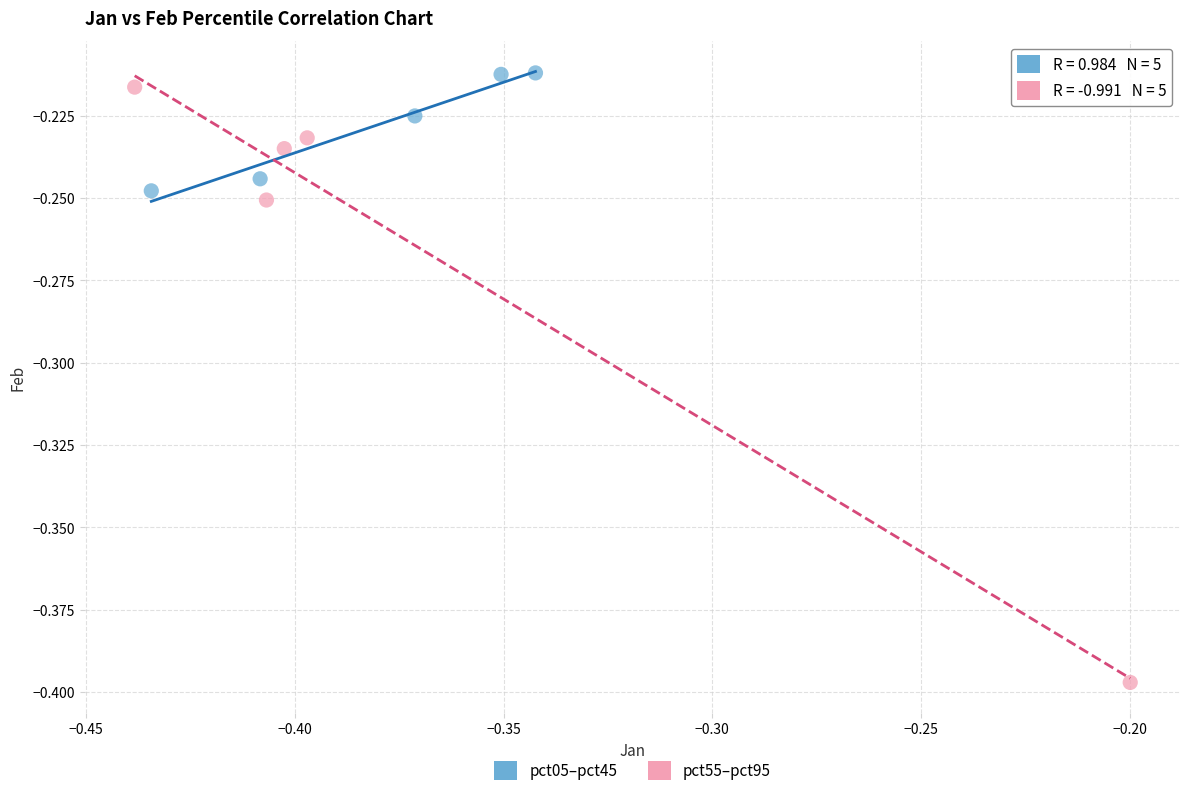

Which series contains the lowest Y value?

pct55–pct95